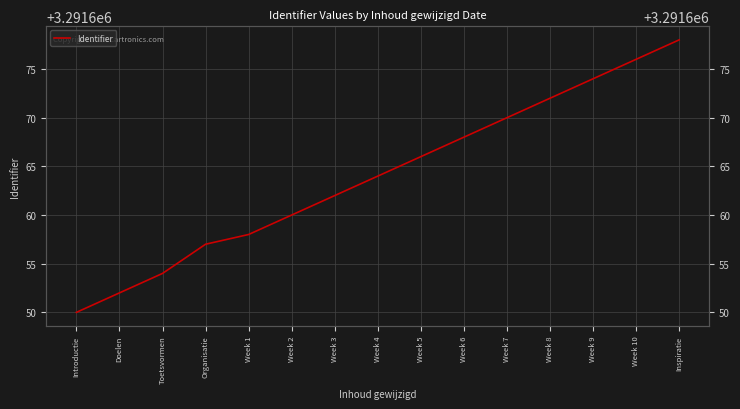

What is the change in value from Introductie to Week 6?

+18